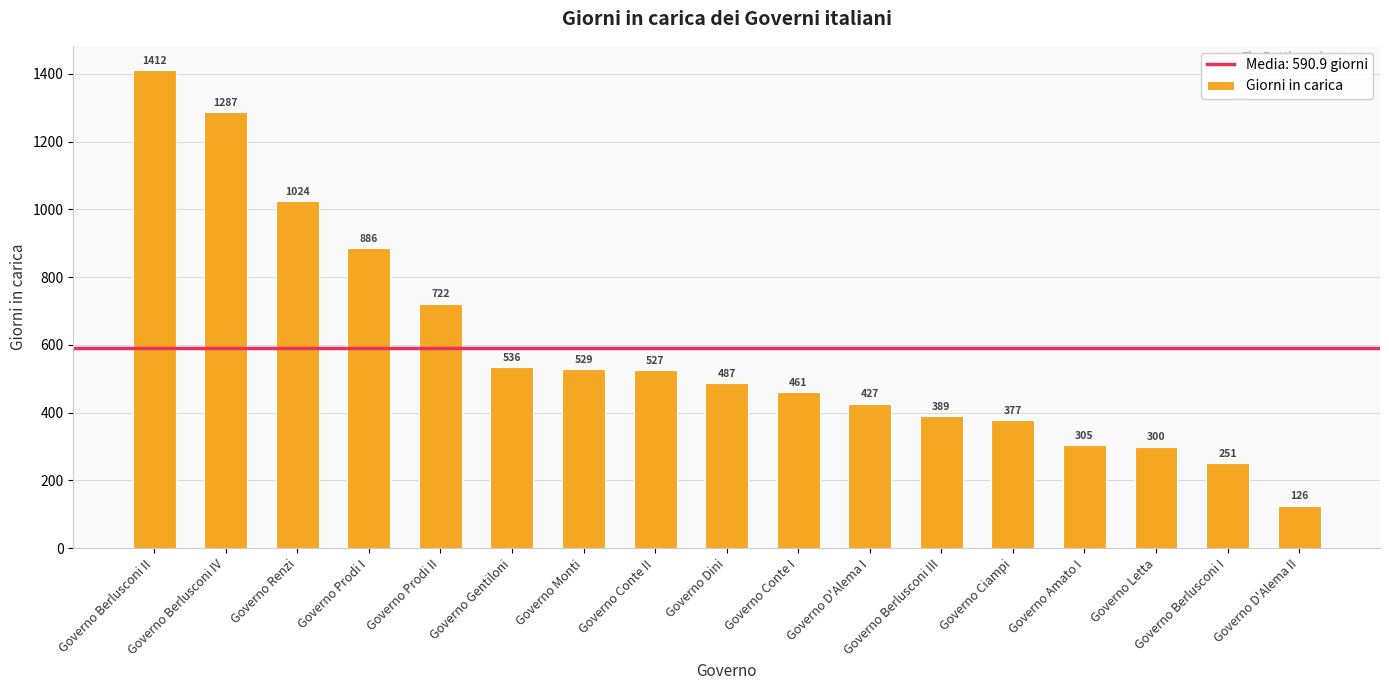

What is the difference between the second highest and minimum values?

1161